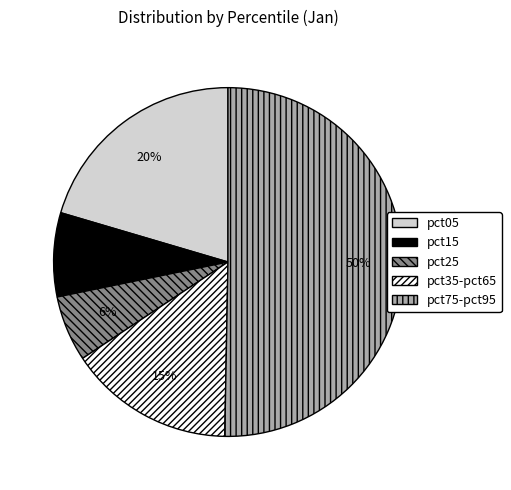

Do pct25 and pct15 together represent more than half of the pie?

No